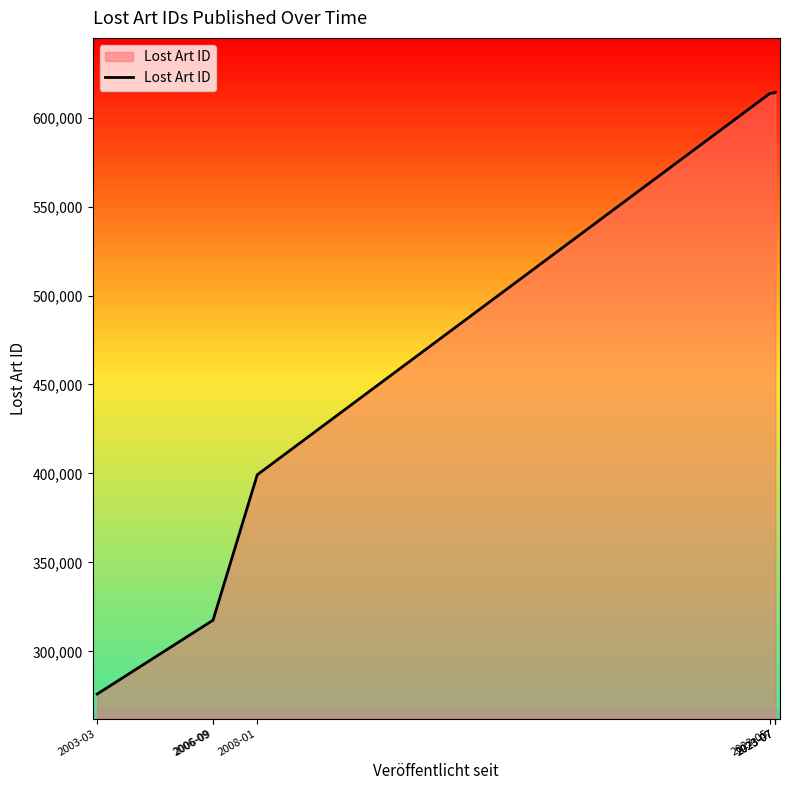

True or false: the data shows 293278 at 2023-07.

False